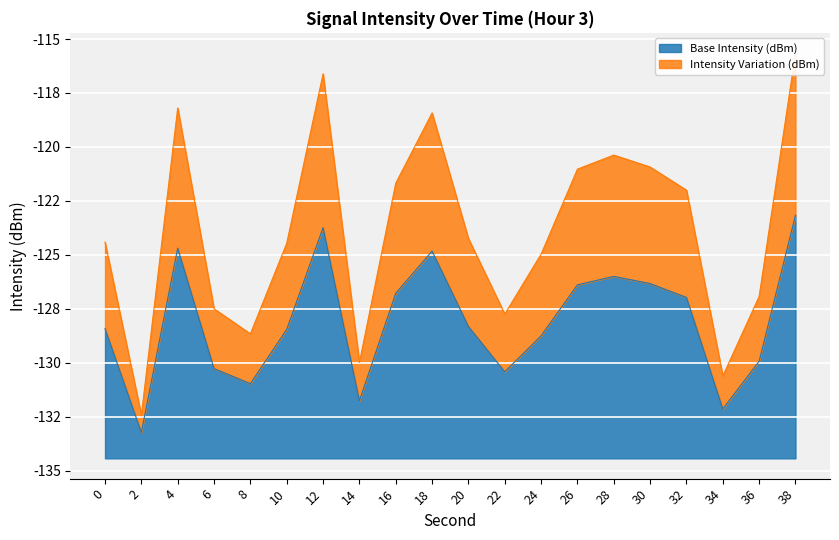

The chart shows a value of -37.5 at 28. True or false?

False